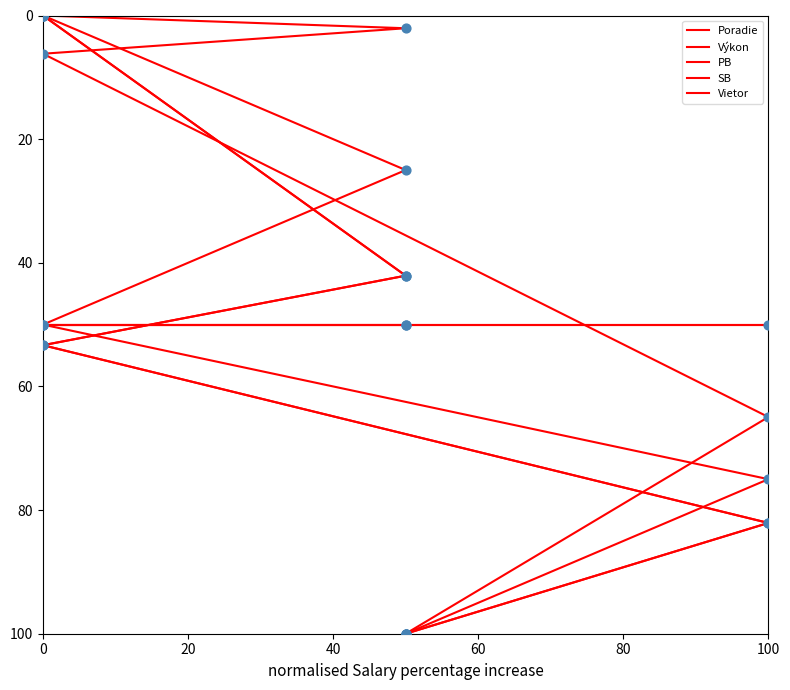

Which series has the largest total across all categories?

PB